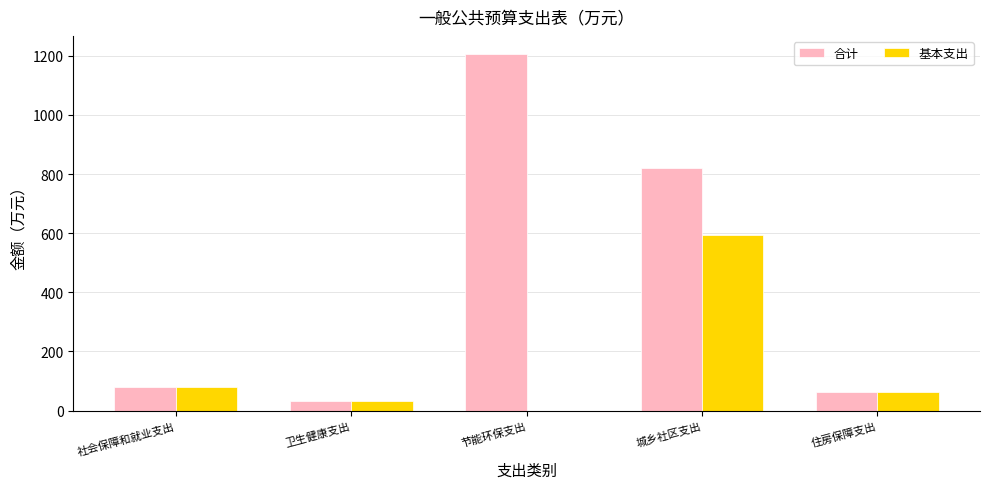

How many series are shown in this chart?

2